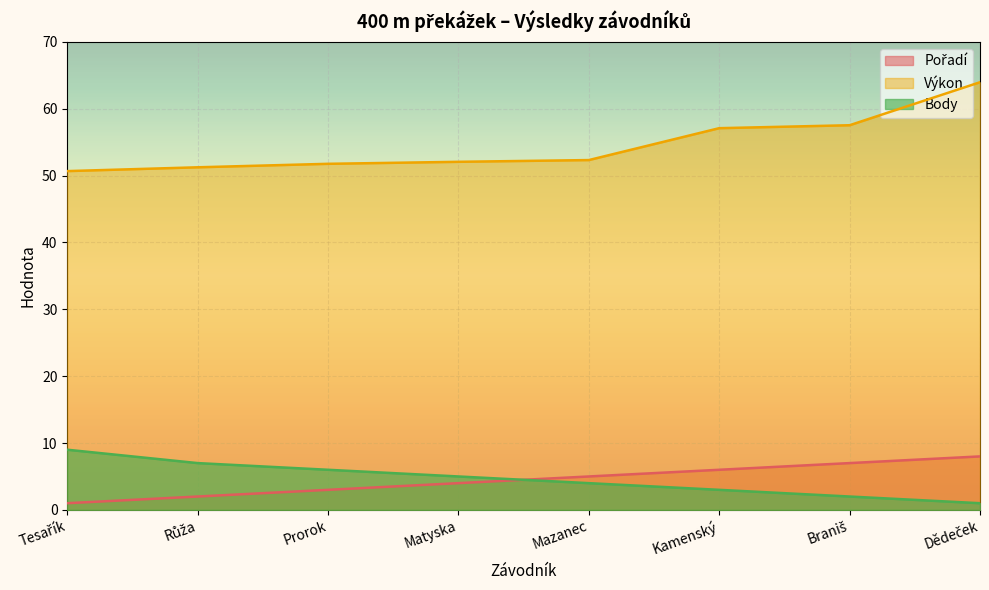

What is the difference between the Body values at Braniš and Dědeček?

1.0